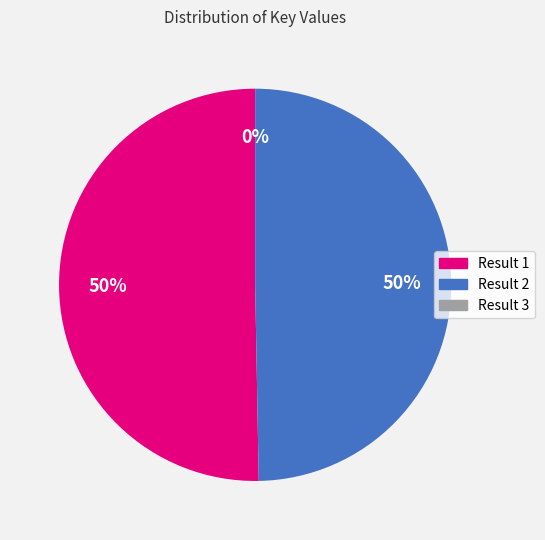

Which slice represents more than half of the pie?

Result 1